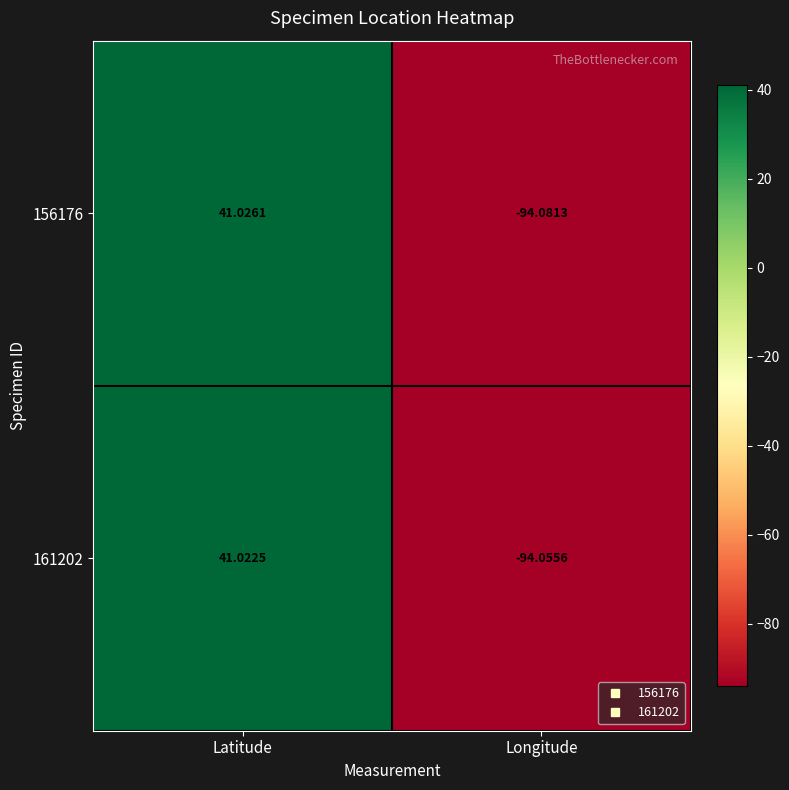

How many distinct data groups are displayed?

2